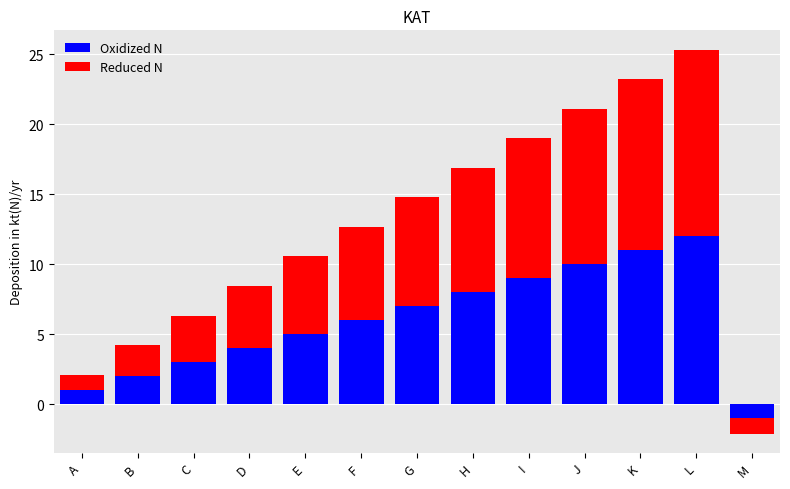

How many categories are shown in the chart?

13